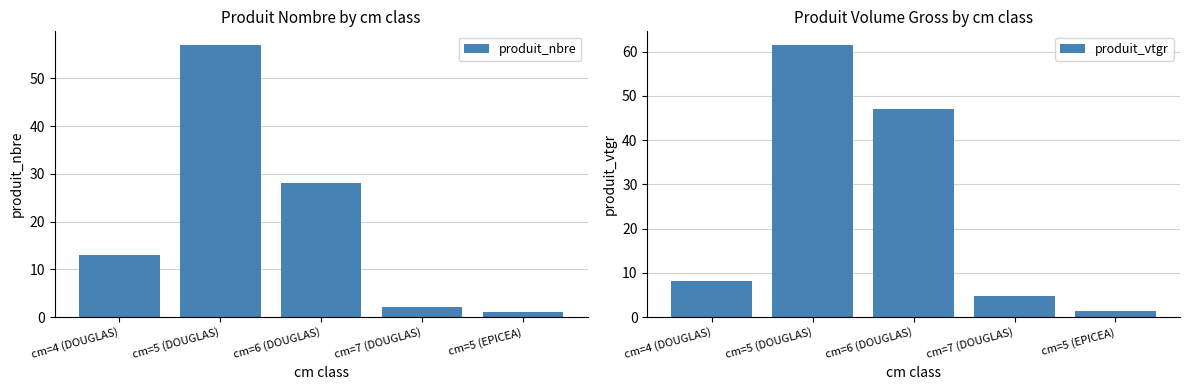

List the labels in order of produit_vtgr value, largest first.

cm=5 (DOUGLAS), cm=6 (DOUGLAS), cm=4 (DOUGLAS), cm=7 (DOUGLAS), cm=5 (EPICEA)